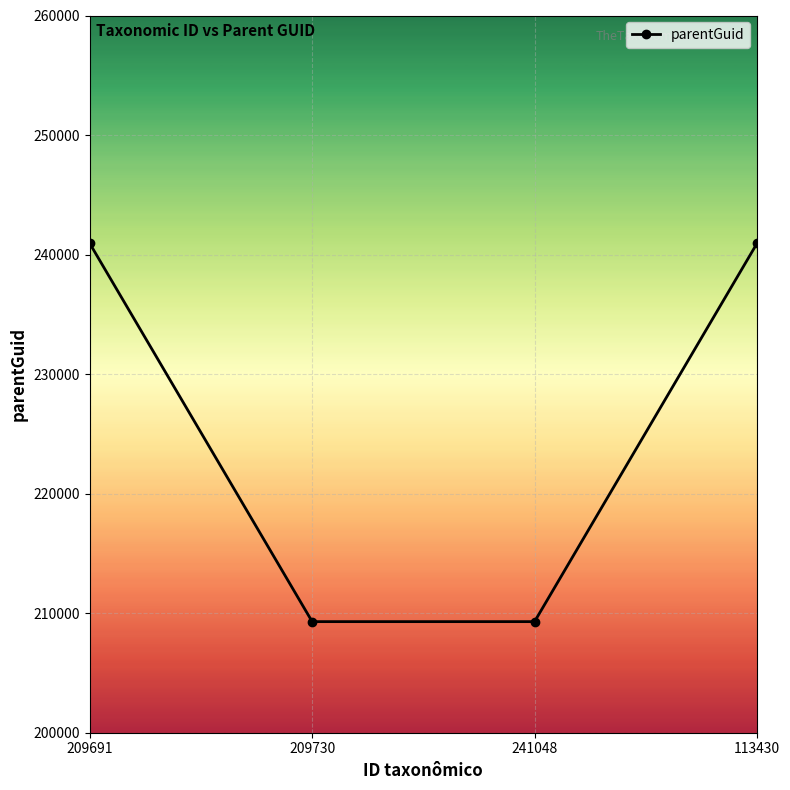

What is the smallest value displayed?

209293